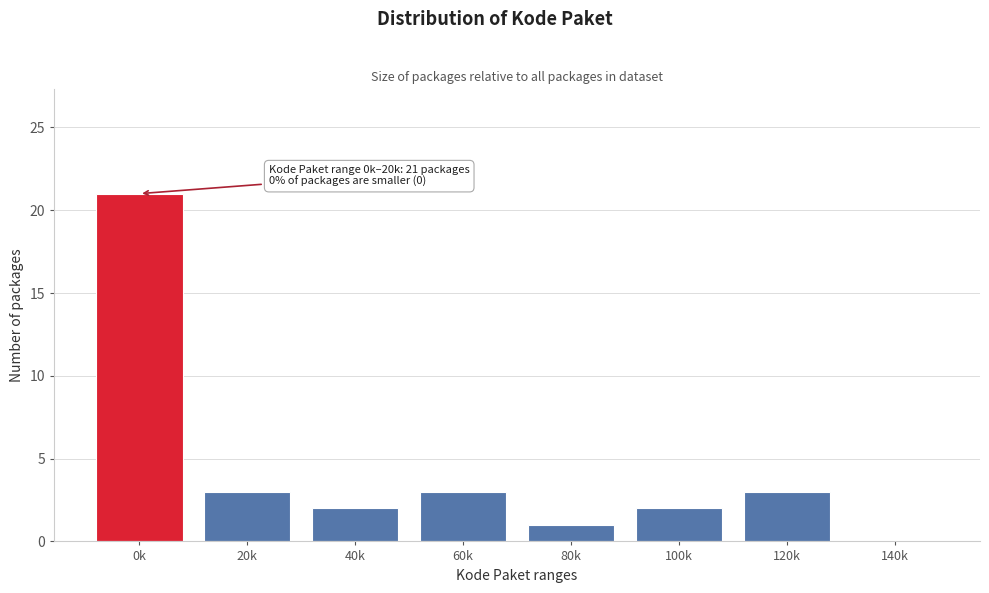

Reading left to right, what are all the values shown in this chart?

0k=21	20k=3	40k=2	60k=3	80k=1	100k=2	120k=3	140k=0